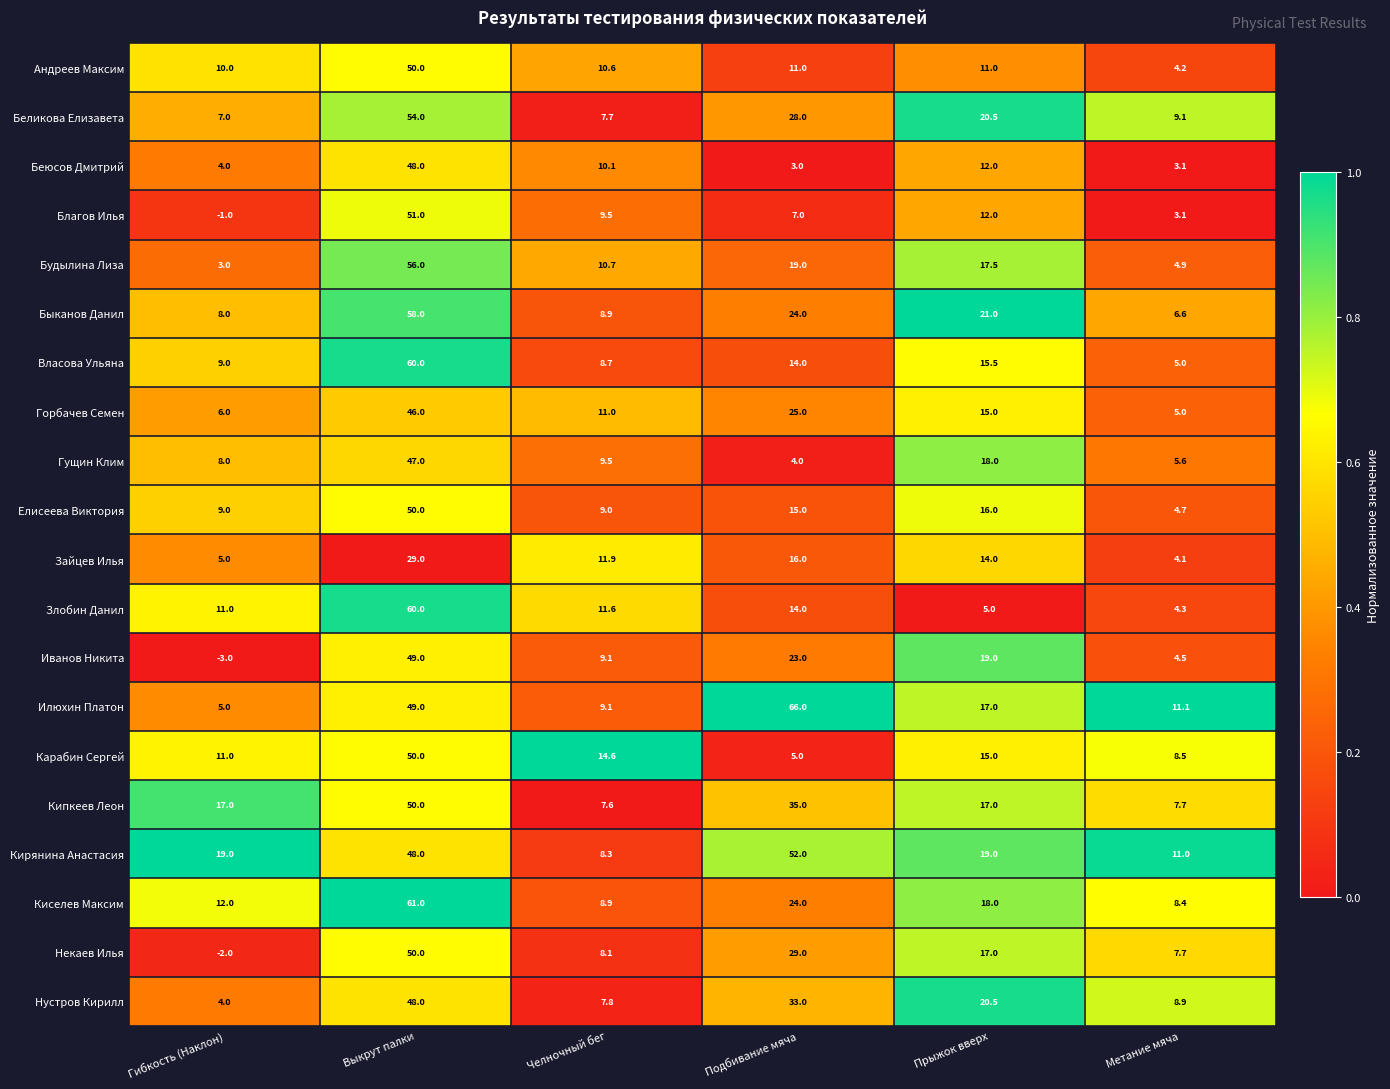

Read the Карабин Сергей value at Прыжок вверх.

15.0